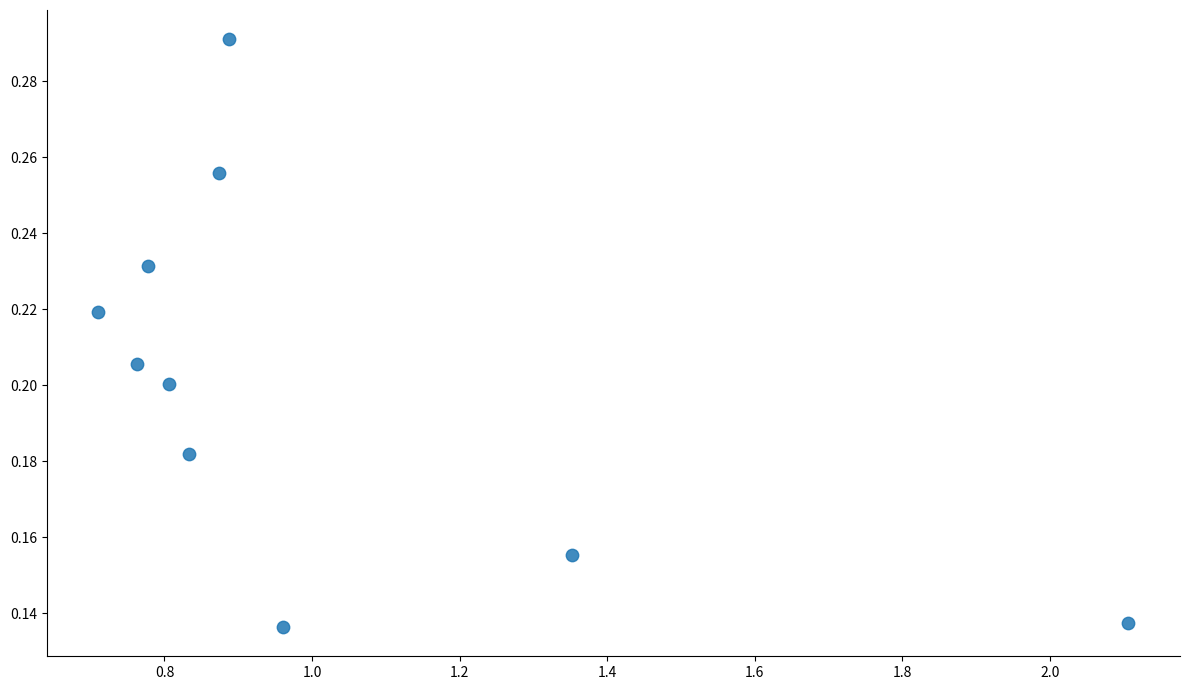

What is the average X value?

1.0